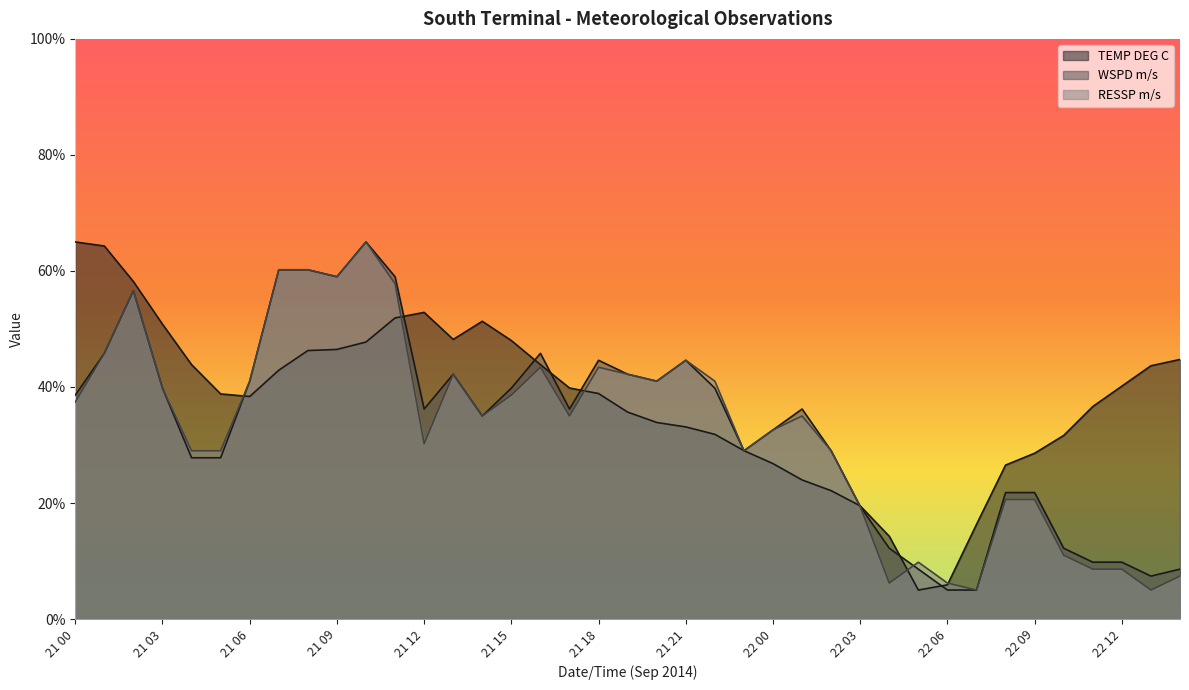

Which series has the largest total across all categories?

TEMP DEG C